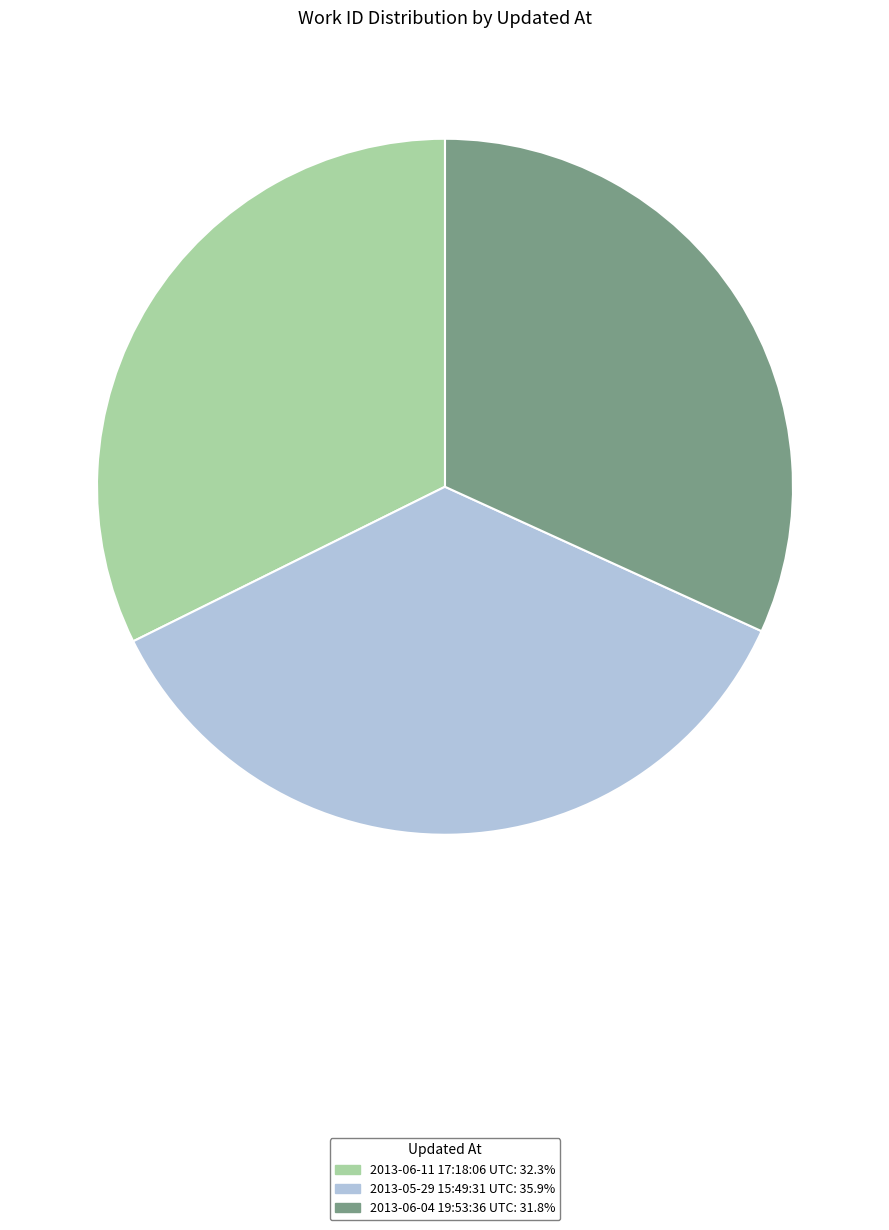

Combined, do 2013-05-29 15:49:31 UTC: 35.9% and 2013-06-04 19:53:36 UTC: 31.8% account for over 50%?

Yes